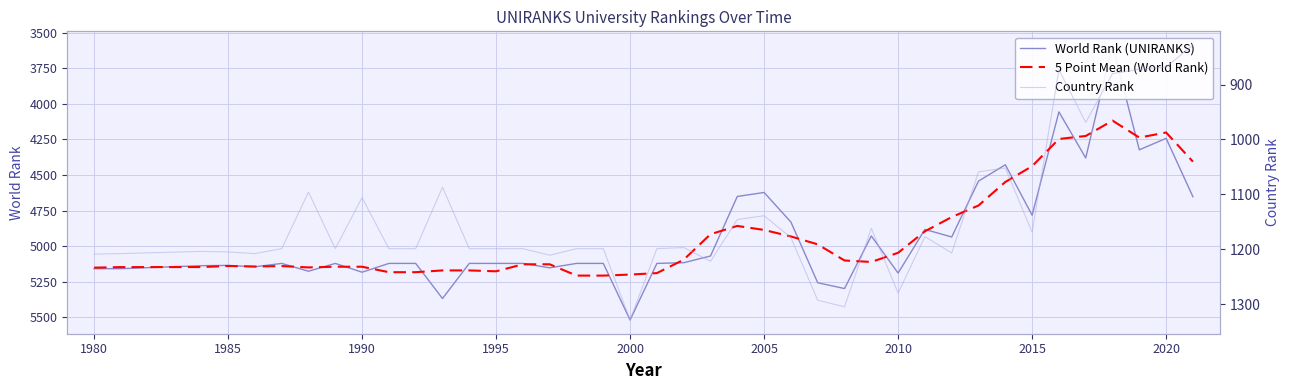

Is the value of World Rank (UNIRANKS) at 37 greater than the value of 5 Point Mean (World Rank) at 18?

No